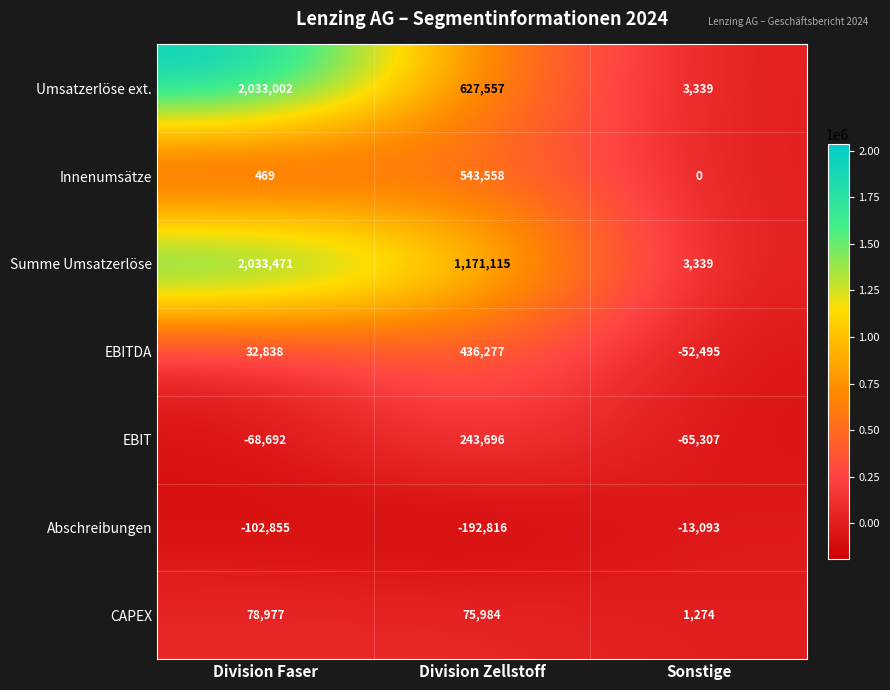

Which series has the largest total across all categories?

Summe Umsatzerlöse